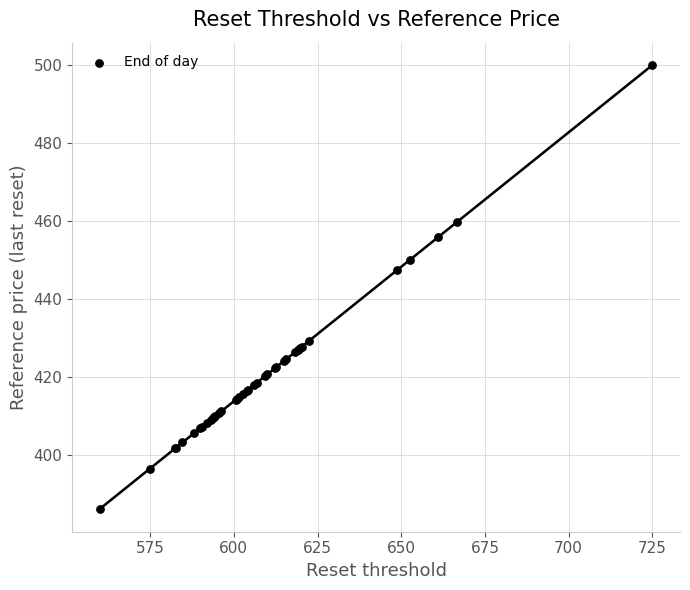

What Y value in the scatter plot is closest to 443?

447.5